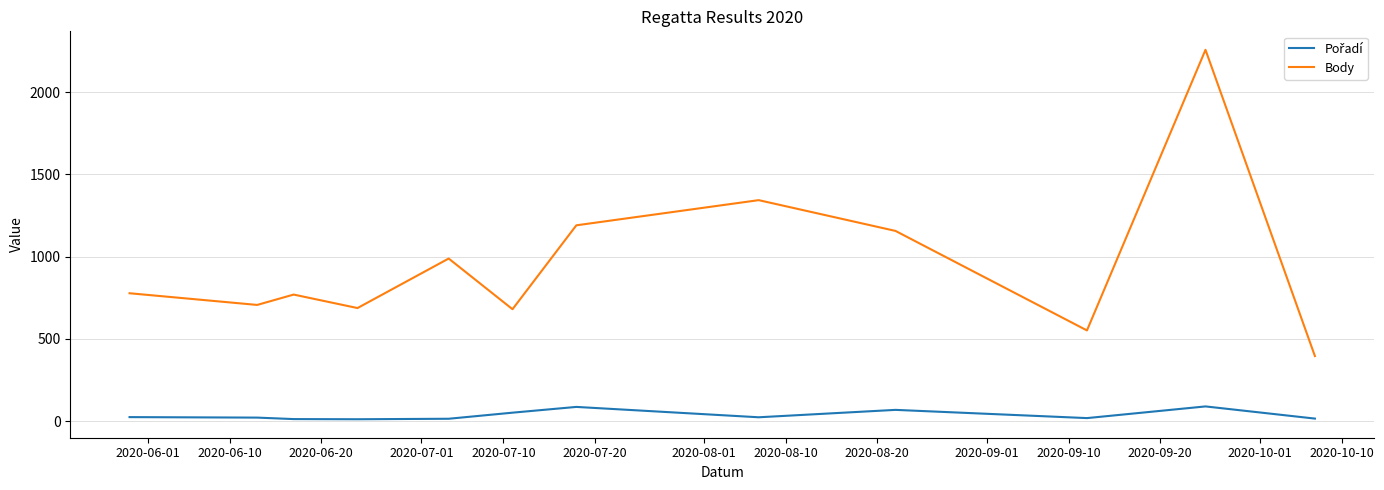

Which series has the widest spread of values?

Body